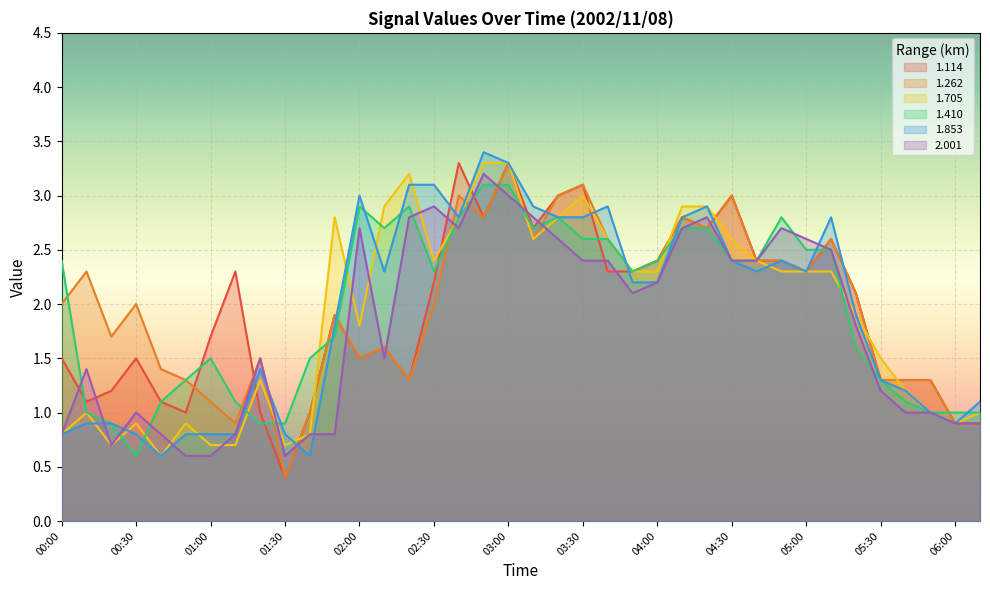

What is the value of the 1.853 point at the 32nd from the left?

2.8